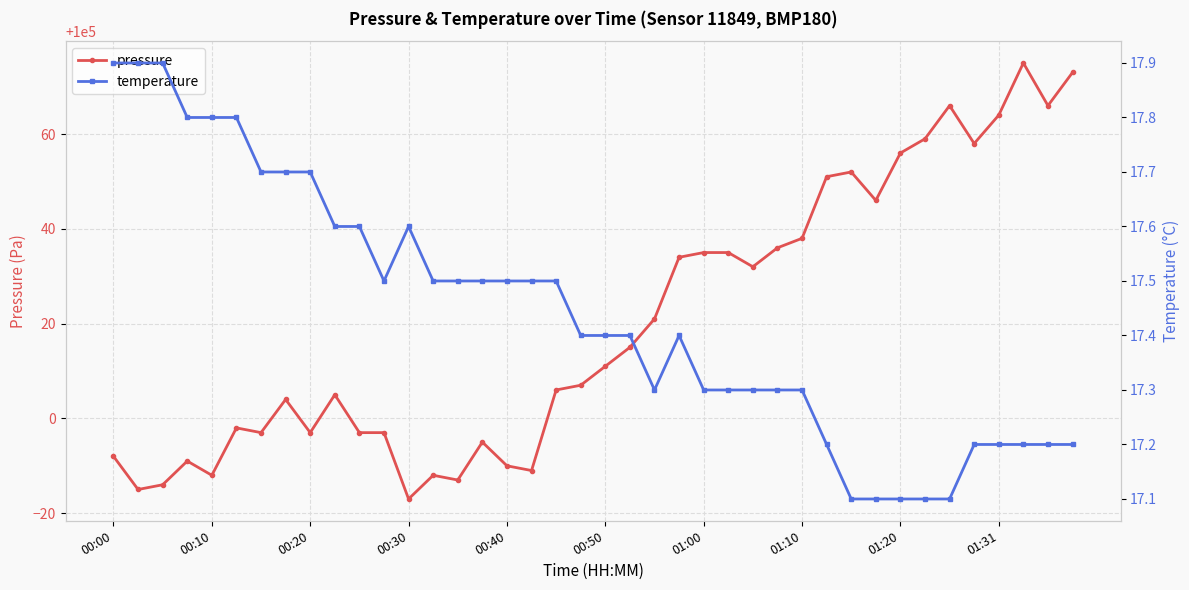

True or false: pressure and temperature intersect in this chart.

False